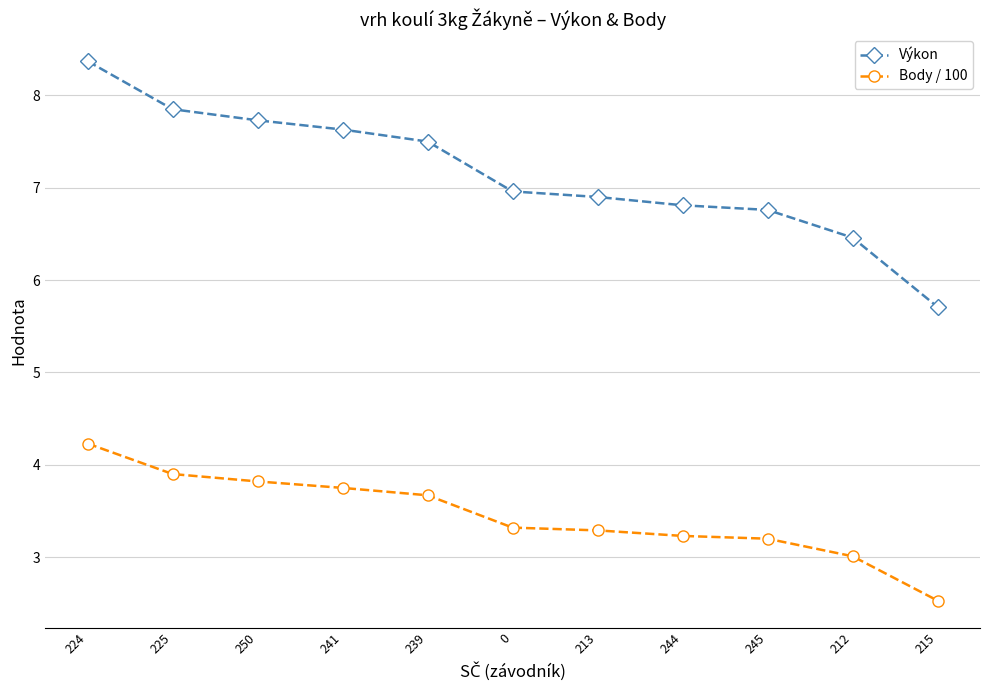

What position from the left is 225?

2